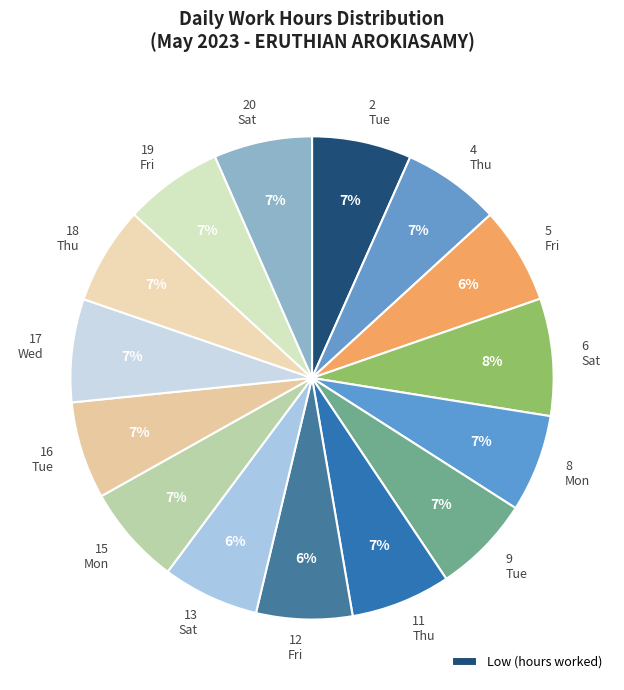

How many segments does this pie chart have?

15